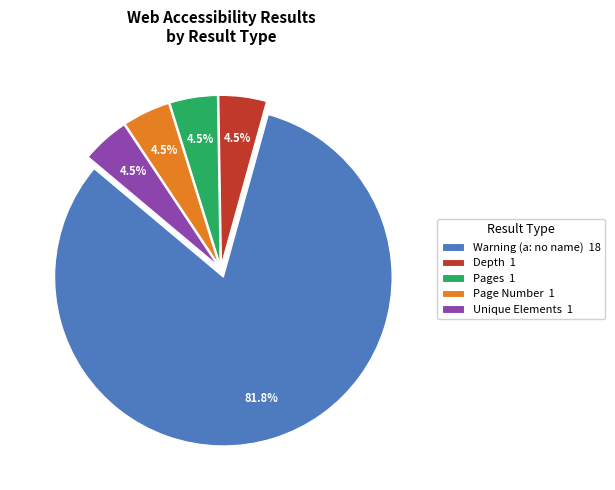

What is the majority slice?

Warning (a: no name) 18